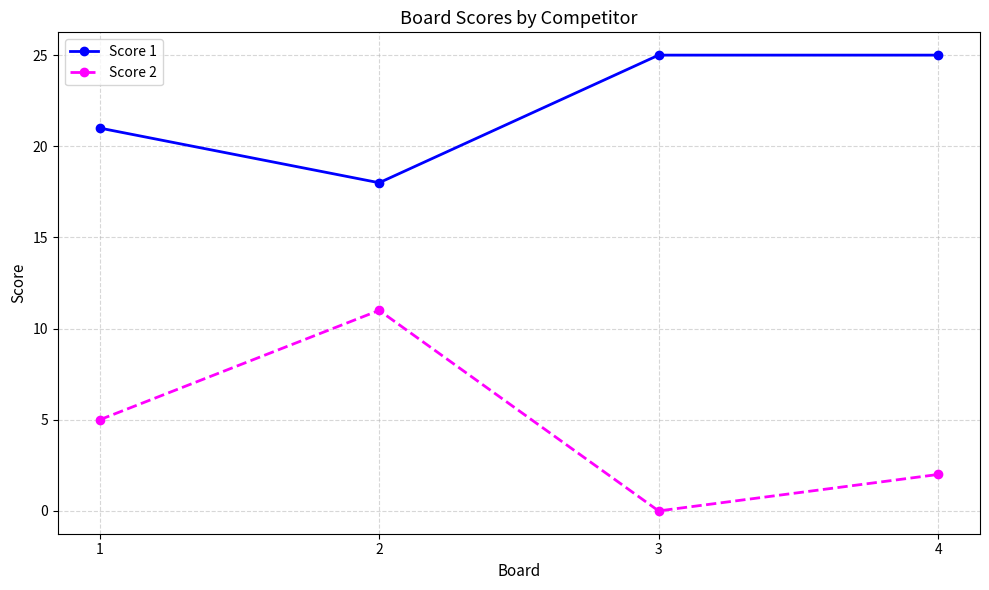

What is the highest value of the Score 1 series?

25